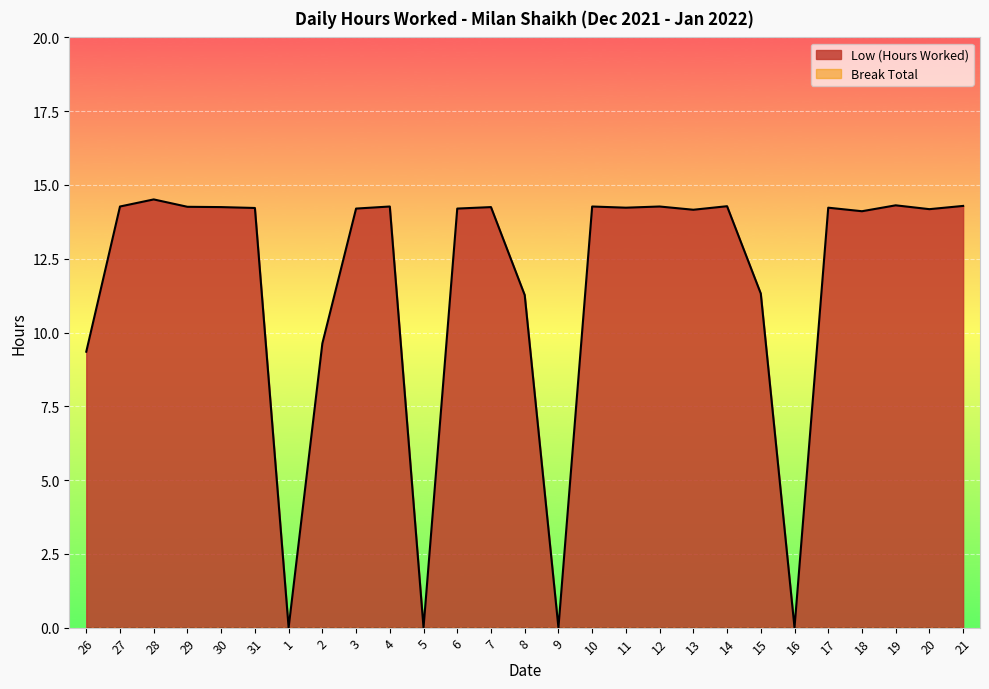

True or false: the data has more than 0 interior local peaks.

True